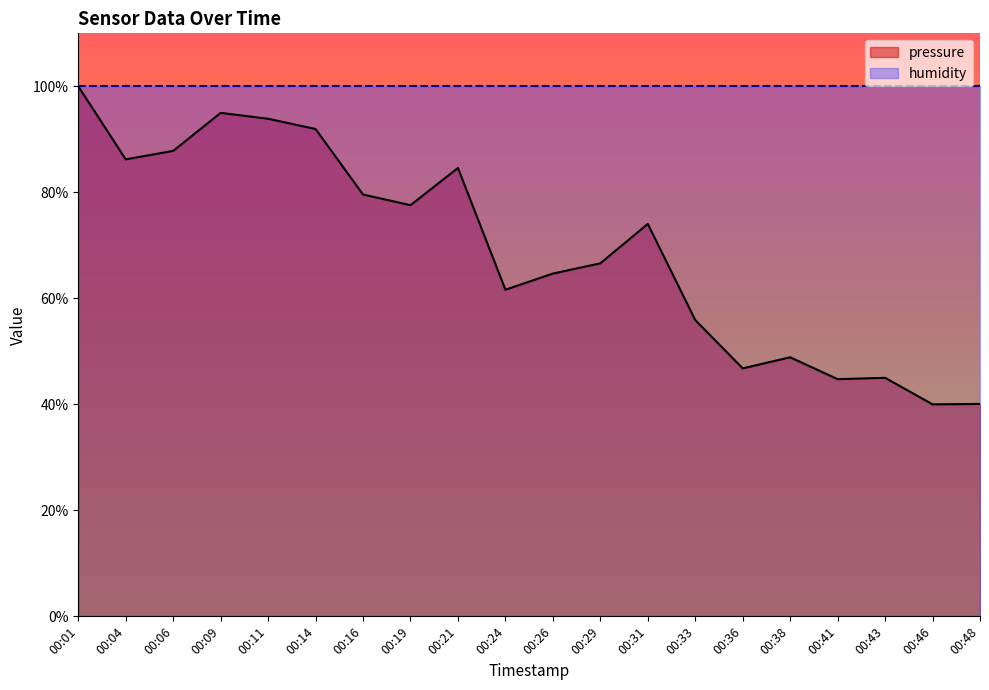

What is the difference between the second highest and second lowest values?

54.9